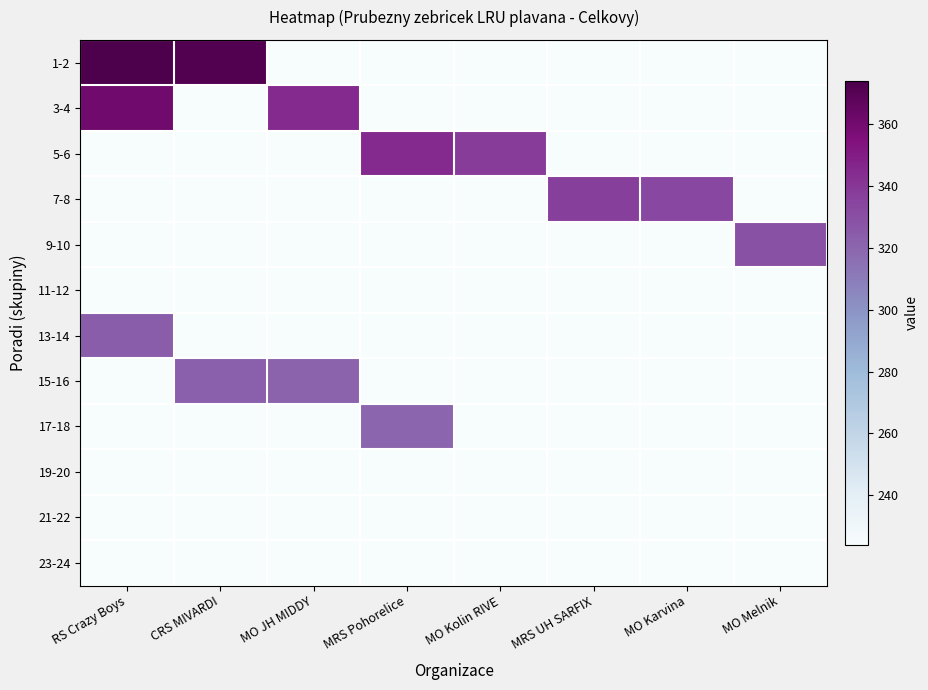

At how many categories does at least one series exceed 308?

8